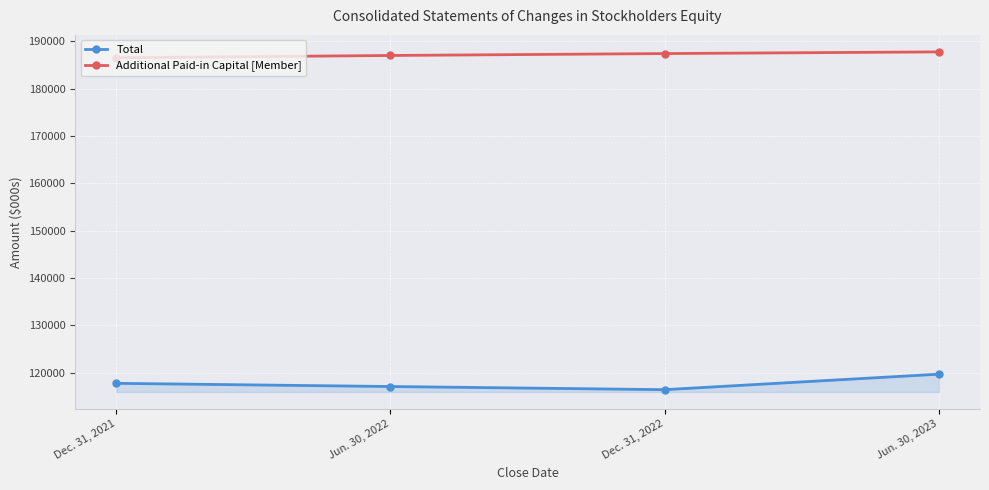

Rank the series at Jun. 30, 2022 from highest to lowest value.

Additional Paid-in Capital [Member], Total